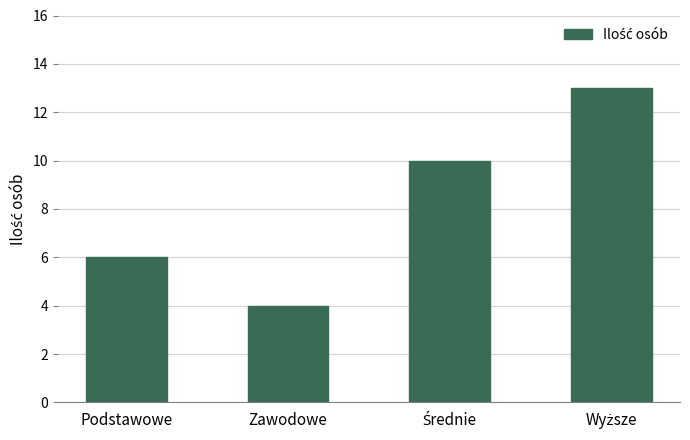

How many bars are there in total?

4